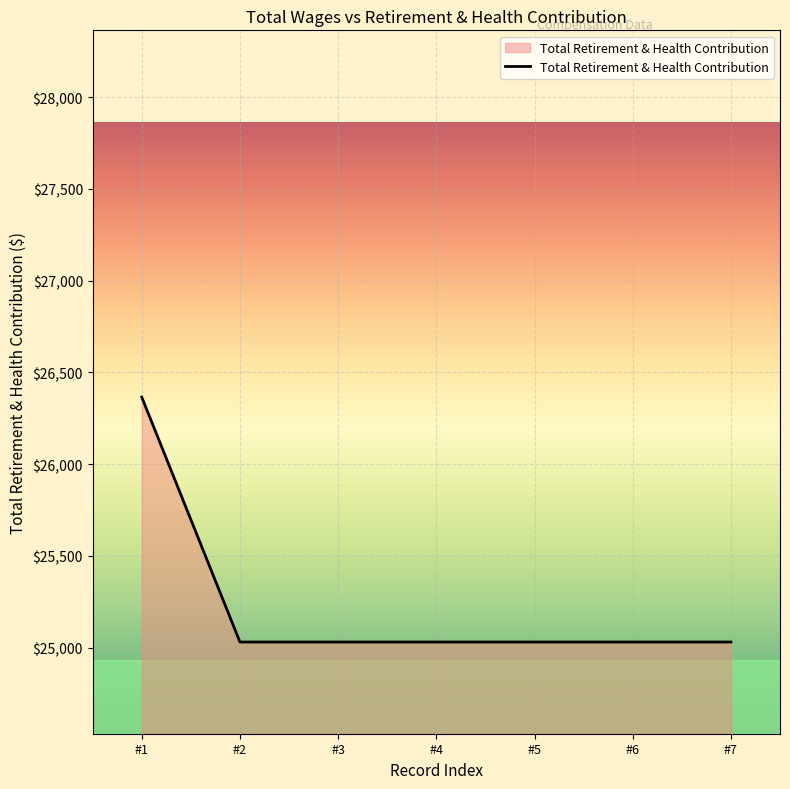

Approximately how many times larger is the value at #6 compared to #7?

1.0